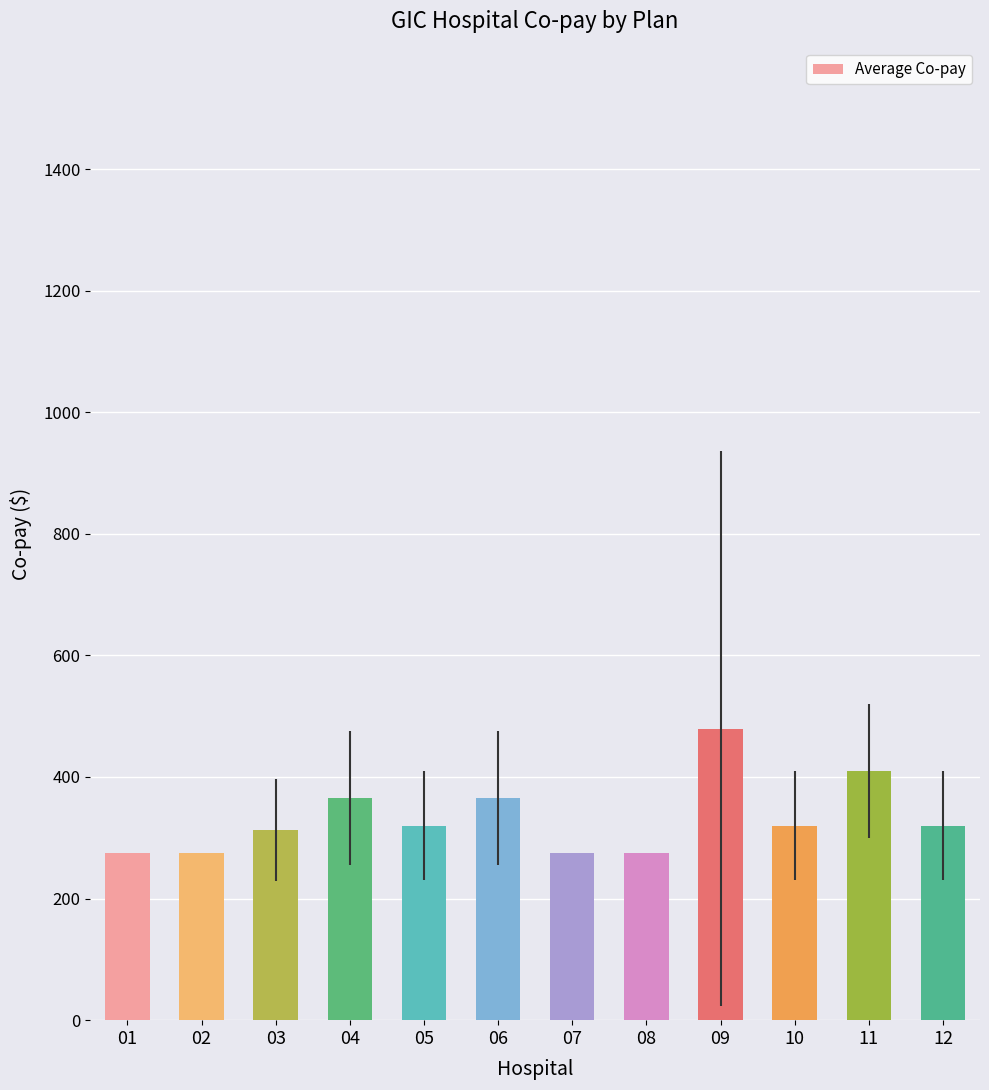

Reading left to right, what are all the values shown in this chart?

01=275.0	02=275.0	03=312.5	04=365.0	05=320.0	06=365.0	07=275.0	08=275.0	09=479.2	10=320.0	11=410.0	12=320.0